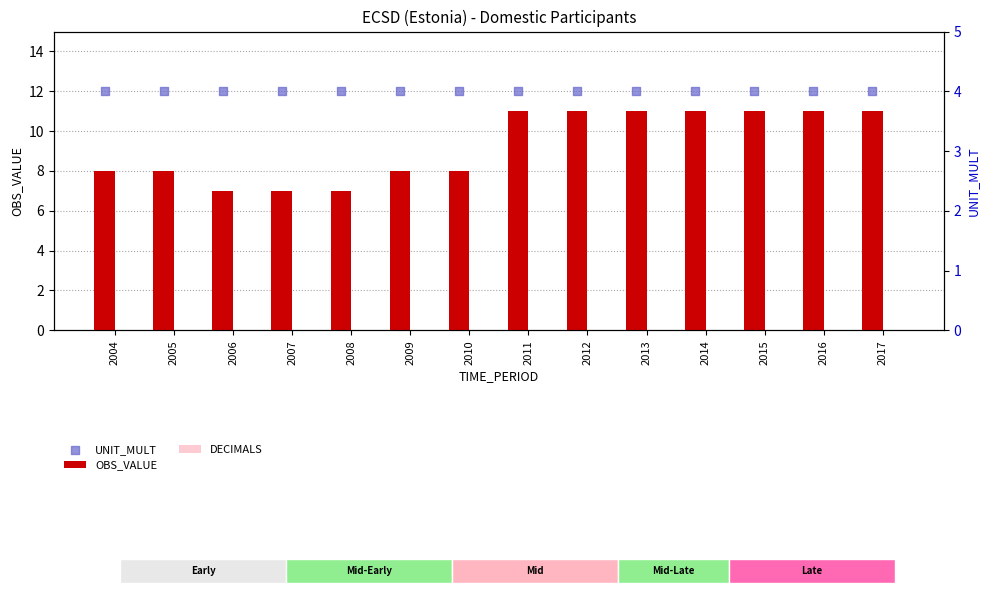

Which series has the largest Y range (max minus min)?

OBS_VALUE